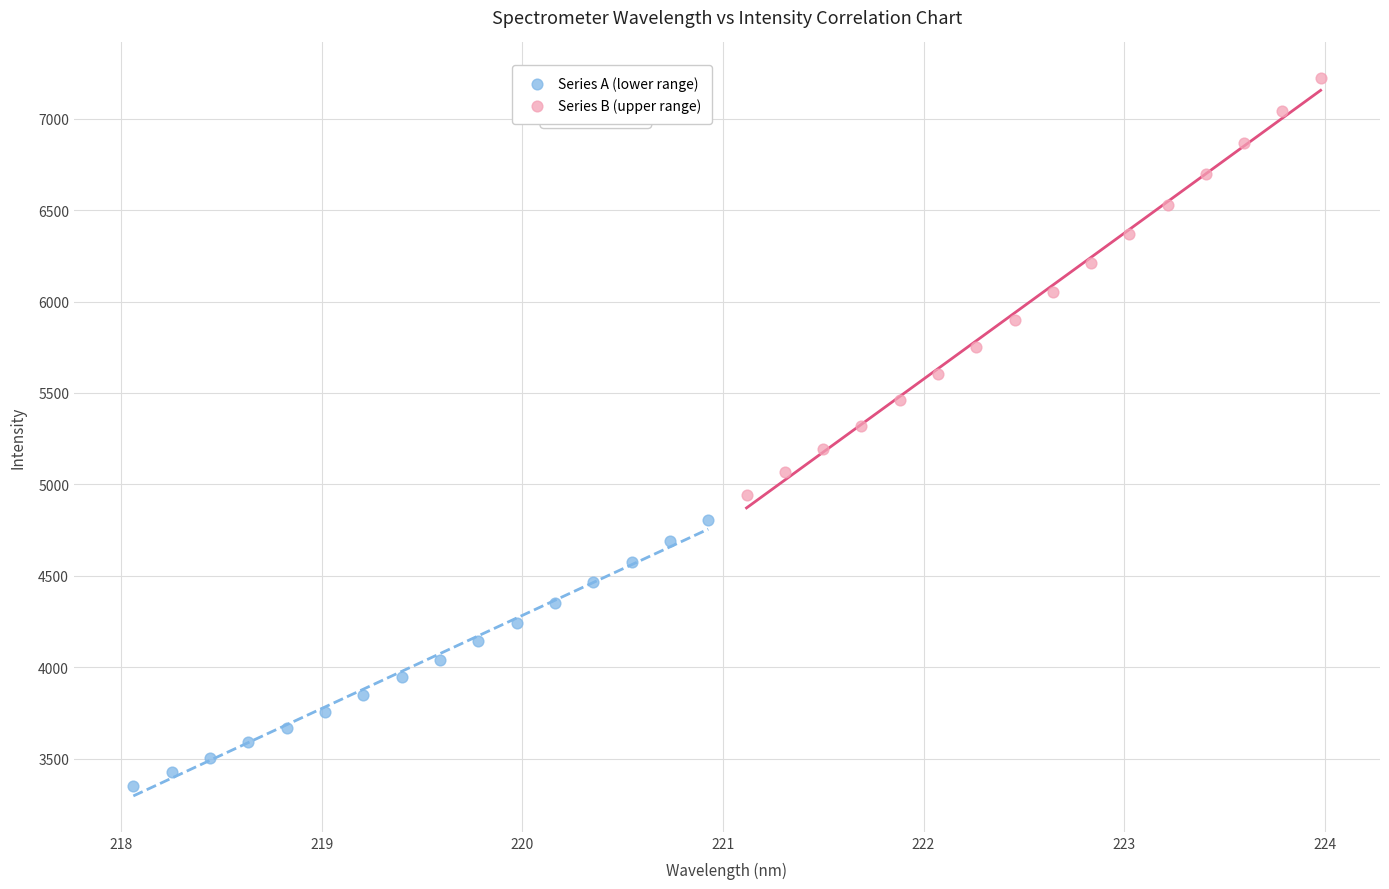

Which series has the largest Y range (max minus min)?

Series B (upper range)